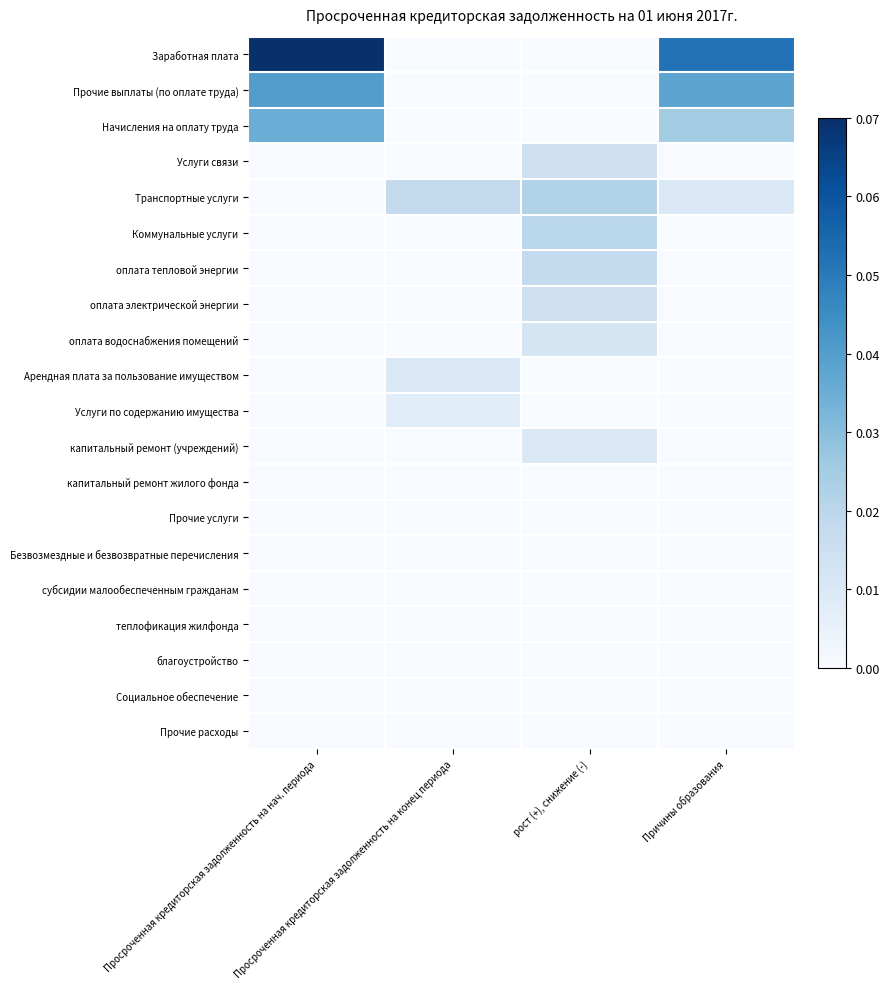

Reading left to right, extract all data points from this chart.

Заработная плата: Просроченная кредиторская задолженность на нач. периода=0.1	Просроченная кредиторская задолженность на конец периода=0.0	рост (+), снижение (-)=0.0	Причины образования=0.1
Прочие выплаты (по оплате труда): Просроченная кредиторская задолженность на нач. периода=0.0	Просроченная кредиторская задолженность на конец периода=0.0	рост (+), снижение (-)=0.0	Причины образования=0.0
Начисления на оплату труда: Просроченная кредиторская задолженность на нач. периода=0.0	Просроченная кредиторская задолженность на конец периода=0.0	рост (+), снижение (-)=0.0	Причины образования=0.0
Услуги связи: Просроченная кредиторская задолженность на нач. периода=0.0	Просроченная кредиторская задолженность на конец периода=0.0	рост (+), снижение (-)=0.0	Причины образования=0.0
Транспортные услуги: Просроченная кредиторская задолженность на нач. периода=0.0	Просроченная кредиторская задолженность на конец периода=0.0	рост (+), снижение (-)=0.0	Причины образования=0.0
Коммунальные услуги: Просроченная кредиторская задолженность на нач. периода=0.0	Просроченная кредиторская задолженность на конец периода=0.0	рост (+), снижение (-)=0.0	Причины образования=0.0
оплата тепловой энергии: Просроченная кредиторская задолженность на нач. периода=0.0	Просроченная кредиторская задолженность на конец периода=0.0	рост (+), снижение (-)=0.0	Причины образования=0.0
оплата электрической энергии: Просроченная кредиторская задолженность на нач. периода=0.0	Просроченная кредиторская задолженность на конец периода=0.0	рост (+), снижение (-)=0.0	Причины образования=0.0
оплата водоснабжения помещений: Просроченная кредиторская задолженность на нач. периода=0.0	Просроченная кредиторская задолженность на конец периода=0.0	рост (+), снижение (-)=0.0	Причины образования=0.0
Арендная плата за пользование имуществом: Просроченная кредиторская задолженность на нач. периода=0.0	Просроченная кредиторская задолженность на конец периода=0.0	рост (+), снижение (-)=0.0	Причины образования=0.0
Услуги по содержанию имущества: Просроченная кредиторская задолженность на нач. периода=0.0	Просроченная кредиторская задолженность на конец периода=0.0	рост (+), снижение (-)=0.0	Причины образования=0.0
капитальный ремонт (учреждений): Просроченная кредиторская задолженность на нач. периода=0.0	Просроченная кредиторская задолженность на конец периода=0.0	рост (+), снижение (-)=0.0	Причины образования=0.0
капитальный ремонт жилого фонда: Просроченная кредиторская задолженность на нач. периода=0.0	Просроченная кредиторская задолженность на конец периода=0.0	рост (+), снижение (-)=0.0	Причины образования=0.0
Прочие услуги: Просроченная кредиторская задолженность на нач. периода=0.0	Просроченная кредиторская задолженность на конец периода=0.0	рост (+), снижение (-)=0.0	Причины образования=0.0
Безвозмездные и безвозвратные перечисления: Просроченная кредиторская задолженность на нач. периода=0.0	Просроченная кредиторская задолженность на конец периода=0.0	рост (+), снижение (-)=0.0	Причины образования=0.0
субсидии малообеспеченным гражданам: Просроченная кредиторская задолженность на нач. периода=0.0	Просроченная кредиторская задолженность на конец периода=0.0	рост (+), снижение (-)=0.0	Причины образования=0.0
теплофикация жилфонда: Просроченная кредиторская задолженность на нач. периода=0.0	Просроченная кредиторская задолженность на конец периода=0.0	рост (+), снижение (-)=0.0	Причины образования=0.0
благоустройство: Просроченная кредиторская задолженность на нач. периода=0.0	Просроченная кредиторская задолженность на конец периода=0.0	рост (+), снижение (-)=0.0	Причины образования=0.0
Социальное обеспечение: Просроченная кредиторская задолженность на нач. периода=0.0	Просроченная кредиторская задолженность на конец периода=0.0	рост (+), снижение (-)=0.0	Причины образования=0.0
Прочие расходы: Просроченная кредиторская задолженность на нач. периода=0.0	Просроченная кредиторская задолженность на конец периода=0.0	рост (+), снижение (-)=0.0	Причины образования=0.0